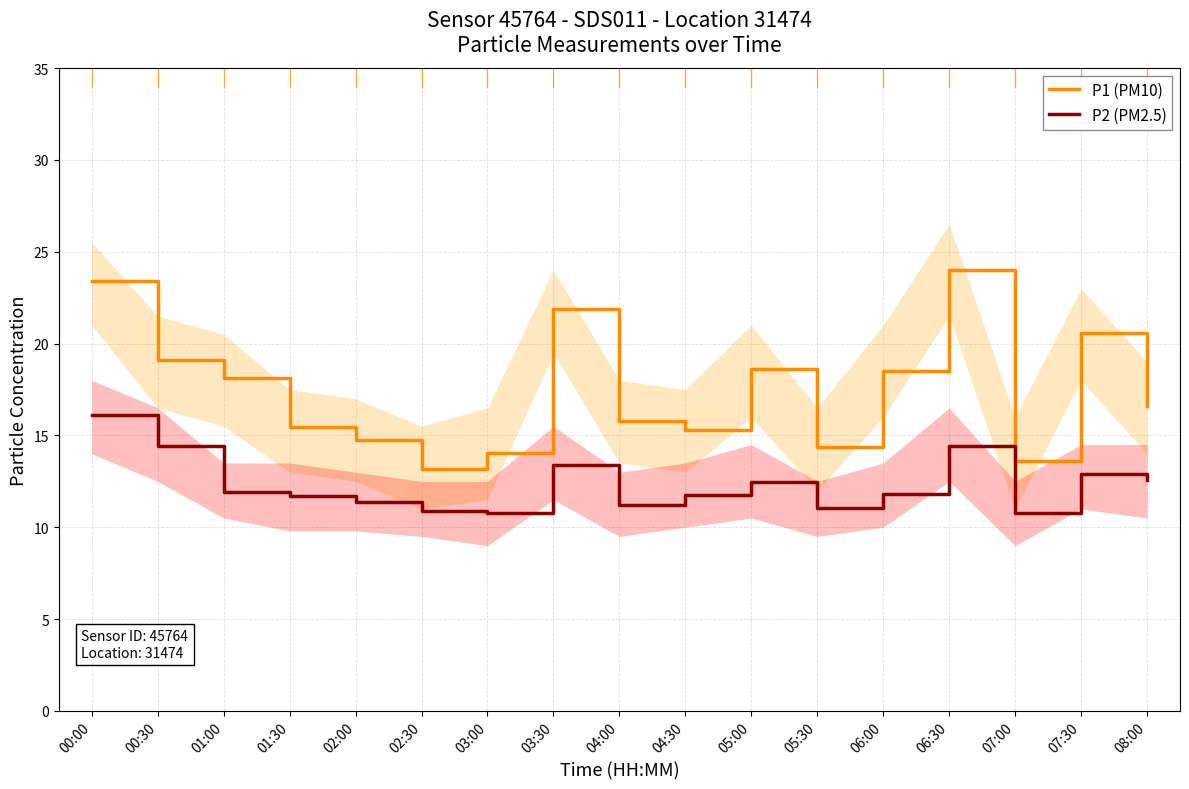

What is the value of the P2 (PM2.5) point at the 2nd from the left?

14.4